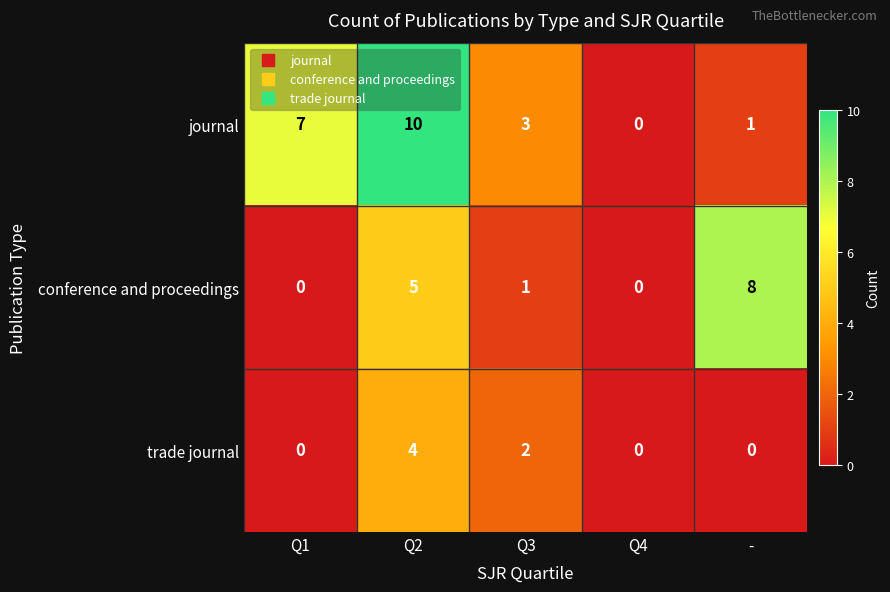

True or false: journal has a value of 5 at Q3.

False